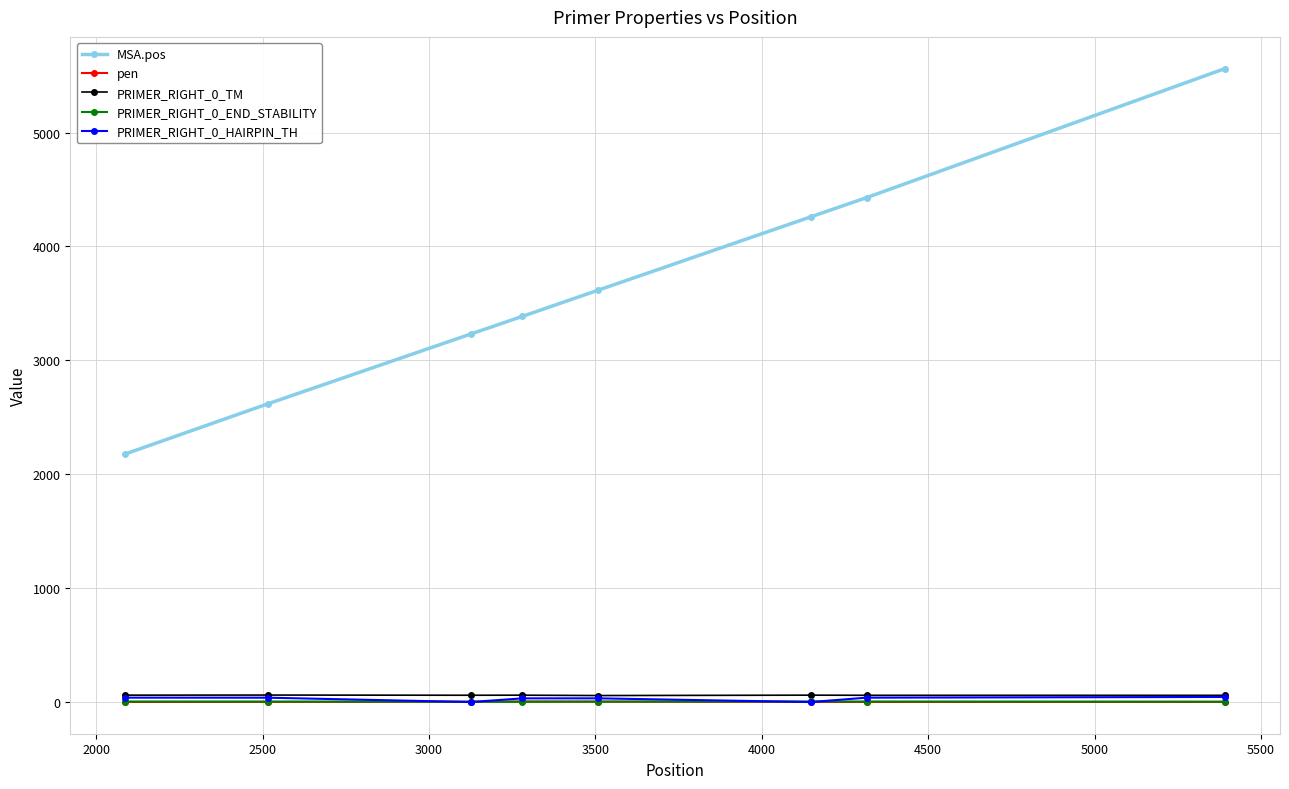

What is the greatest value displayed?

5562.0